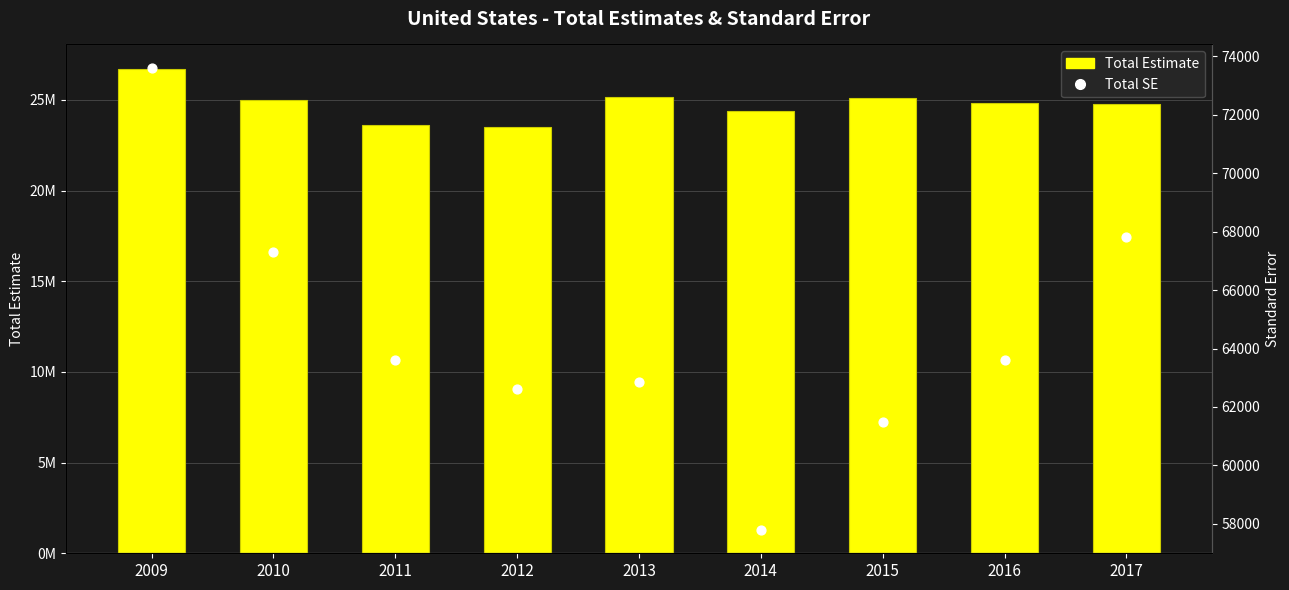

At which category is the sum across all series the highest?

2009